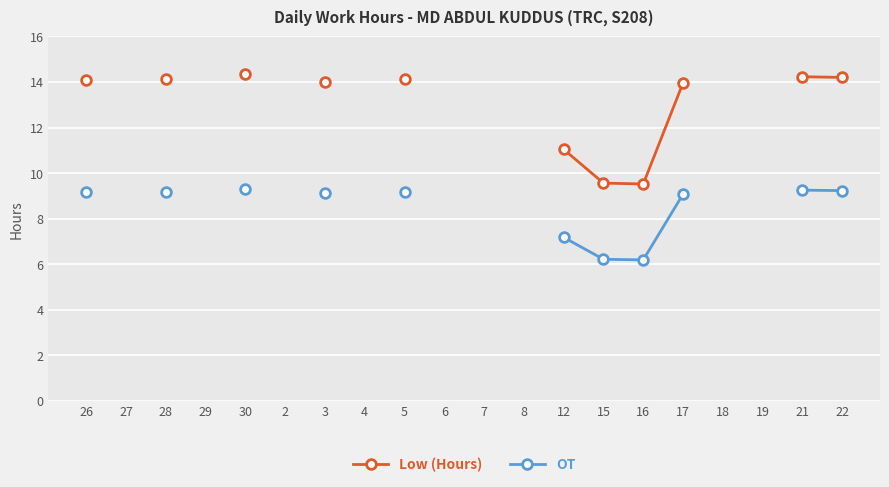

What is the label of the 16th point from the right?

30